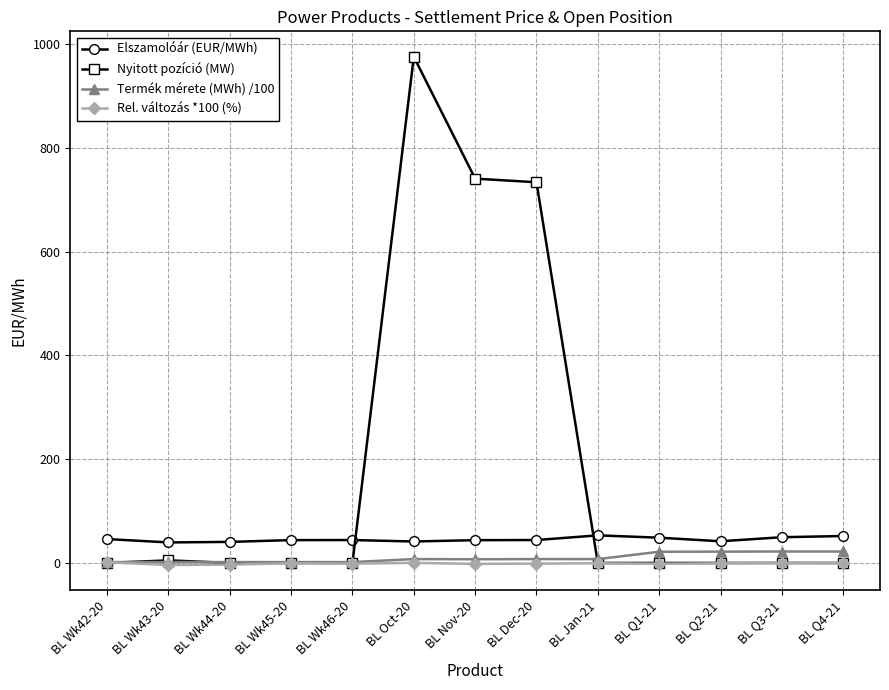

What is the label of the 12th point from the left?

BL Q3-21